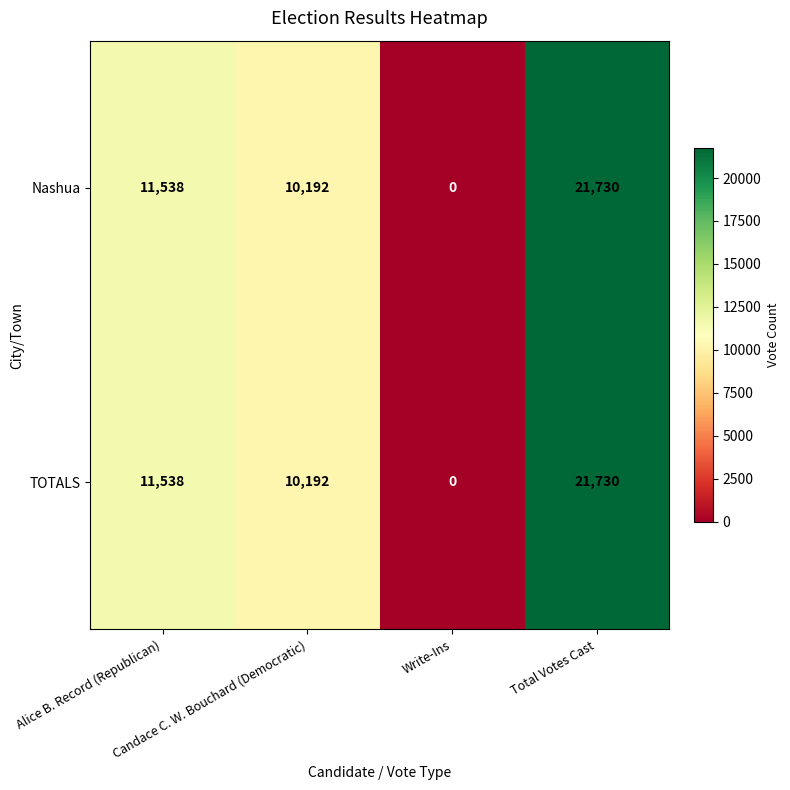

What is the average value of the TOTALS series?

10865